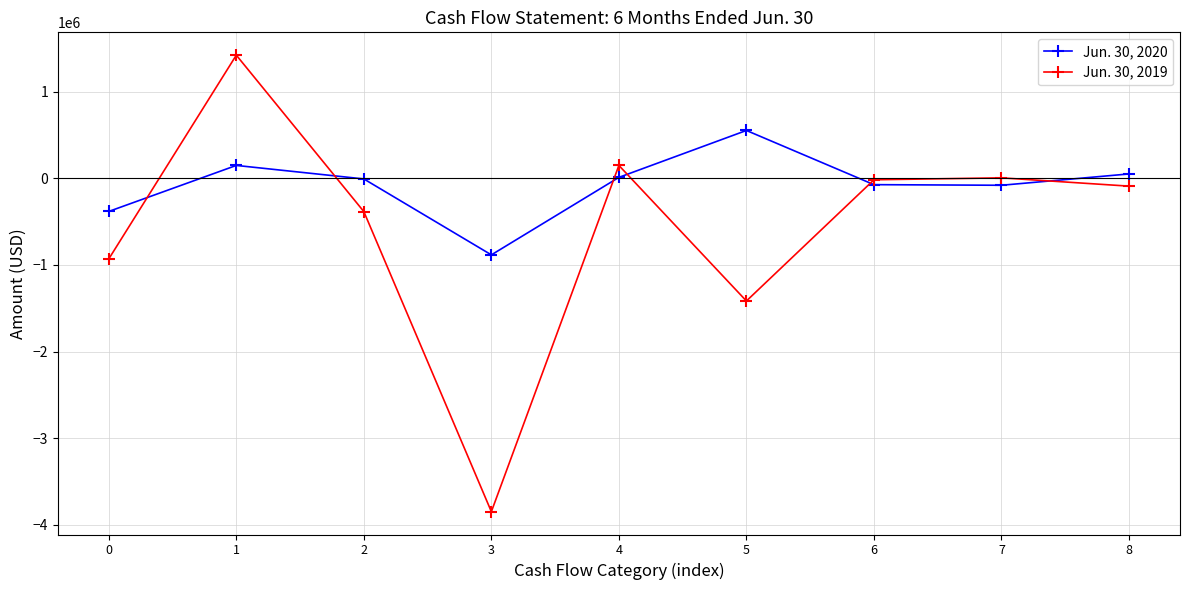

Between 0 and 1, which series saw the biggest shift?

Jun. 30, 2019